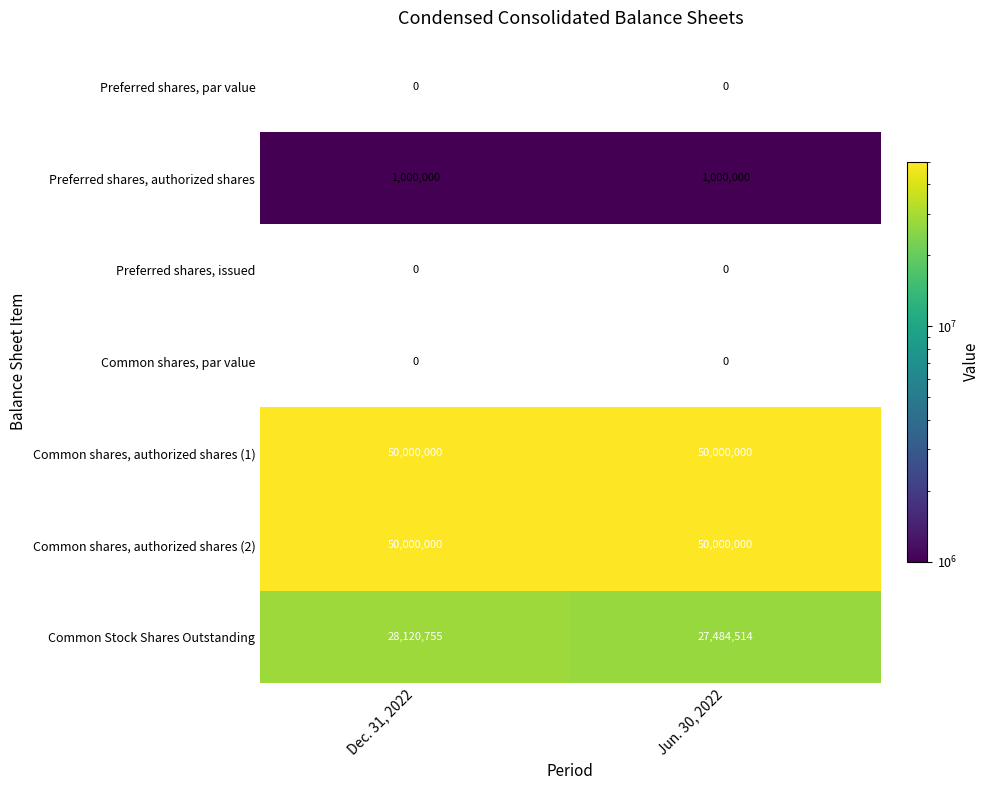

Which series has the widest spread of values?

Common Stock Shares Outstanding